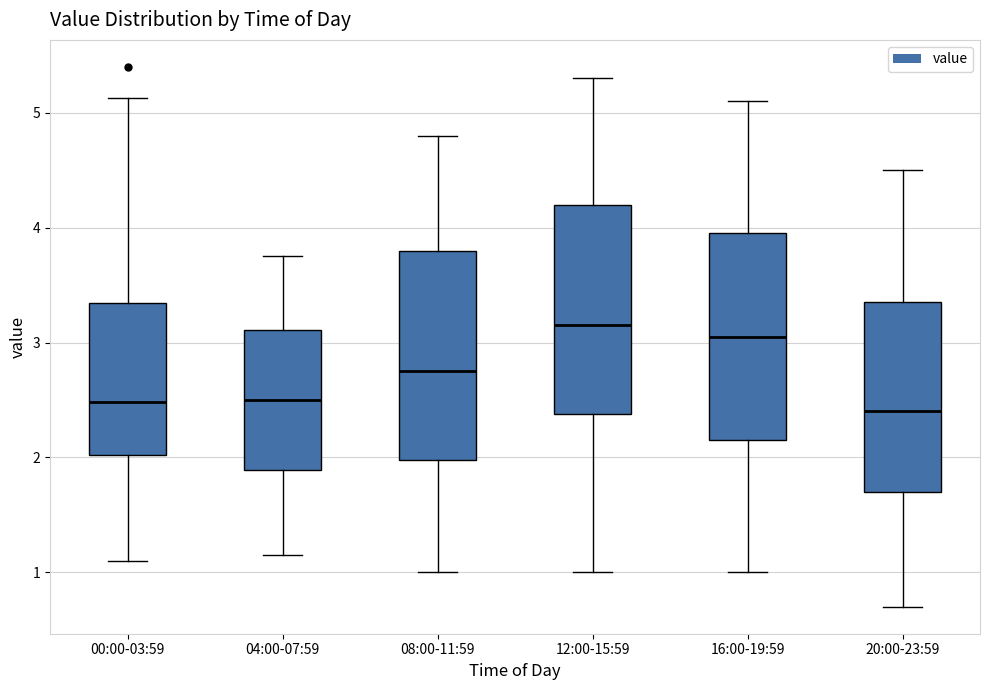

Where does the upper whisker of the box for 16:00-19:59 end on the y-axis? The values are not printed on the chart, so give them approximately, as read against the axis.

5.1